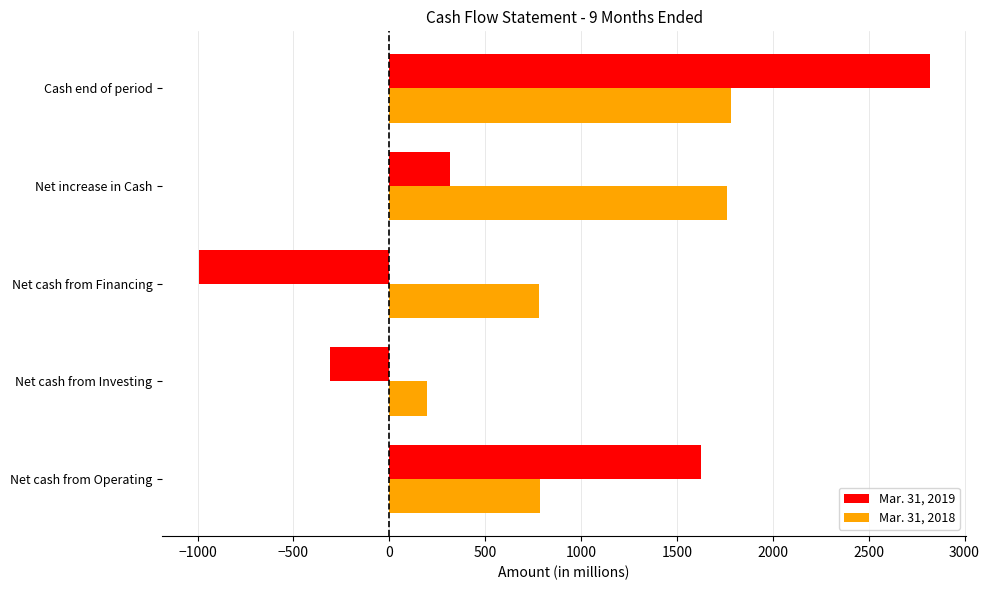

What is the sum of all Mar. 31, 2019 values?

3454